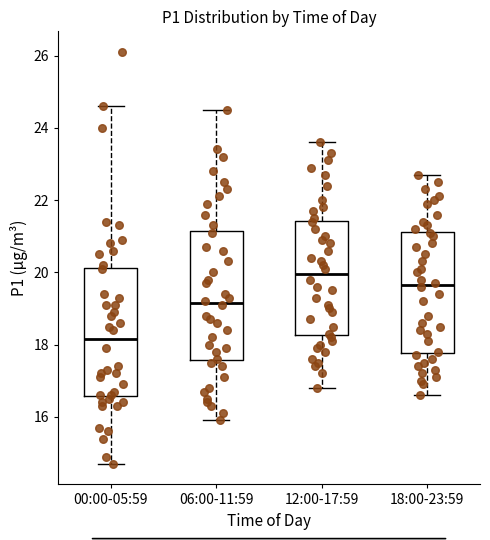

Which box has the highest median line?

12:00-17:59